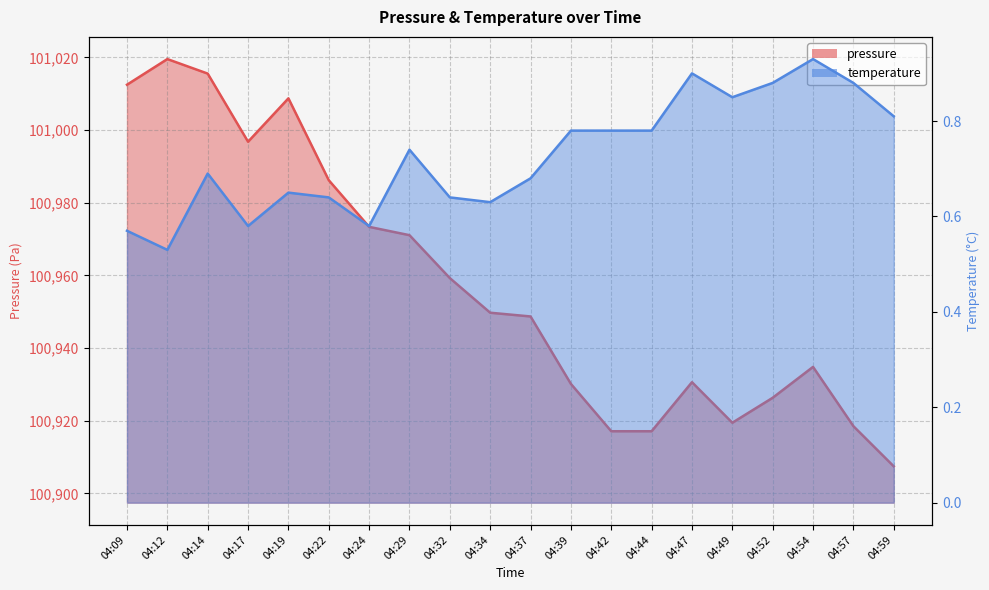

How many lines are shown in the chart?

2